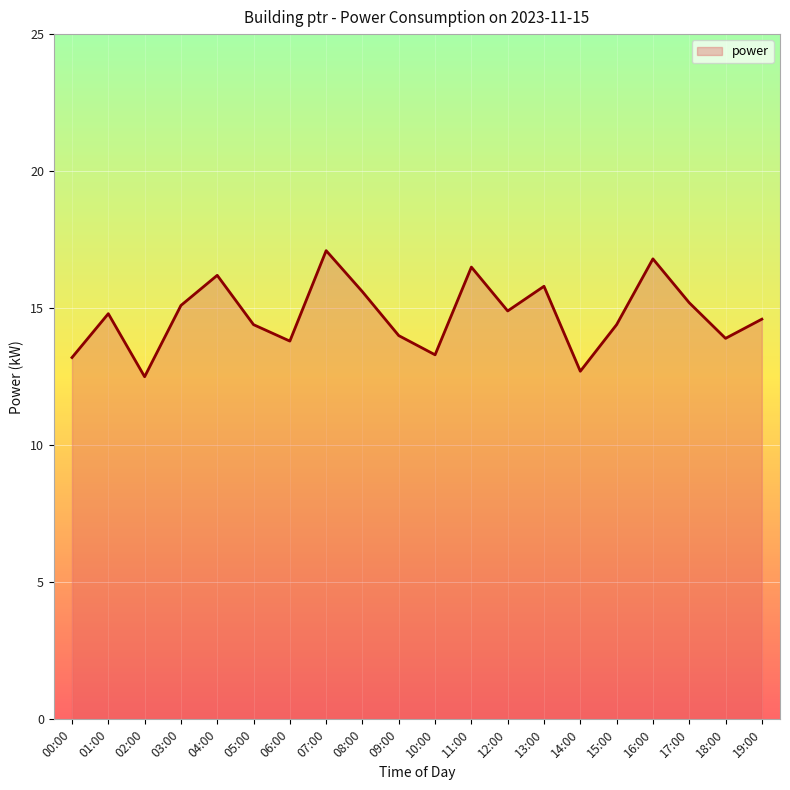

The value at 07:00 is 4.2. True or false?

False